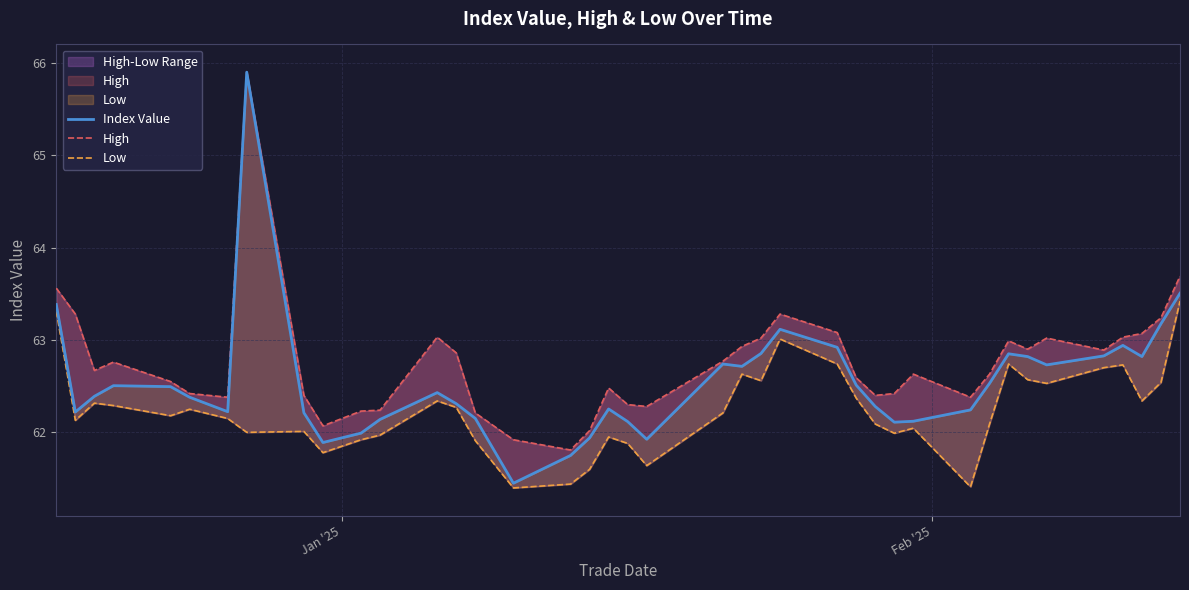

True or false: High and Index Value cross at least once.

False